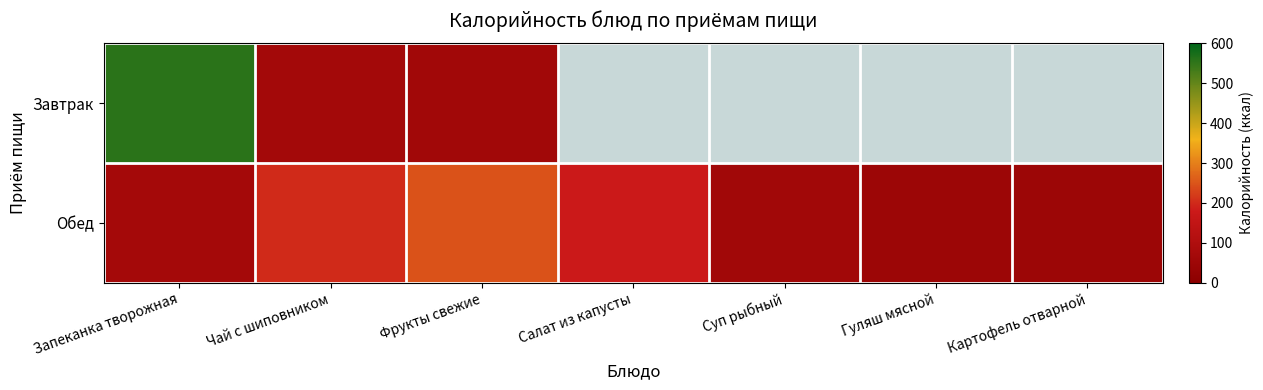

What is the sum of the Обед values at Картофель отварной and Запеканка творожная?

117.0